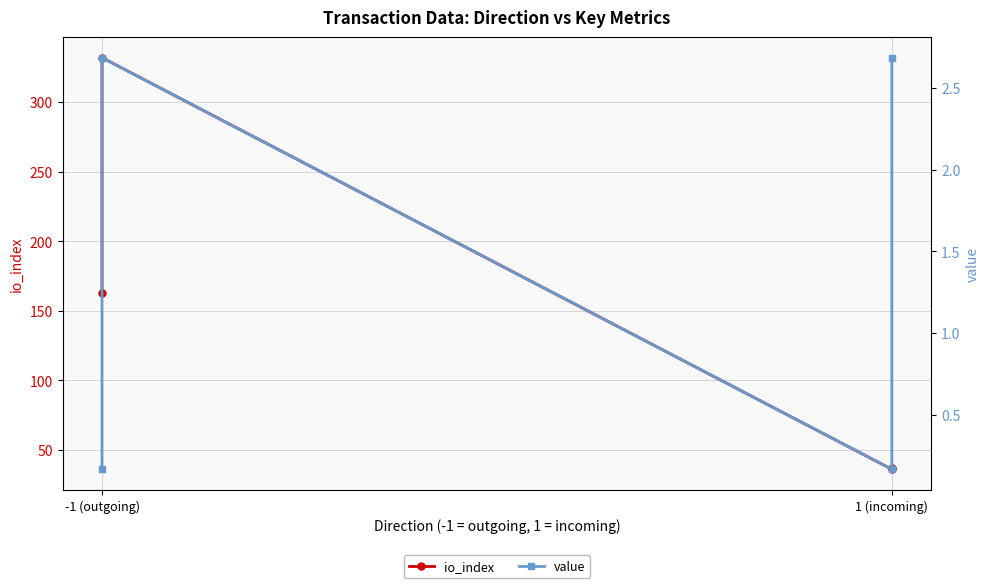

What is the difference between the maximum and minimum values in the value series?

2.5